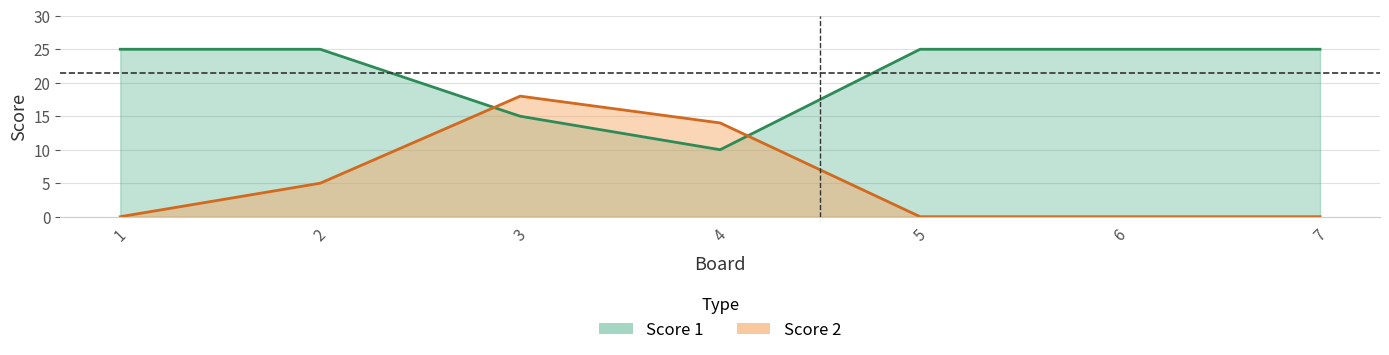

At which category does Score 2 reach its first local peak?

3